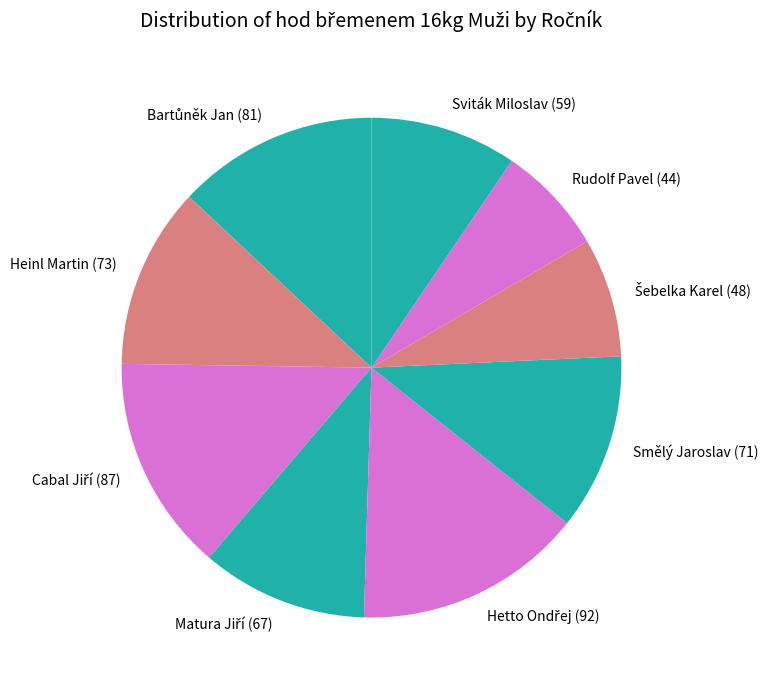

Is it true that Rudolf Pavel is 22% of the pie?

False